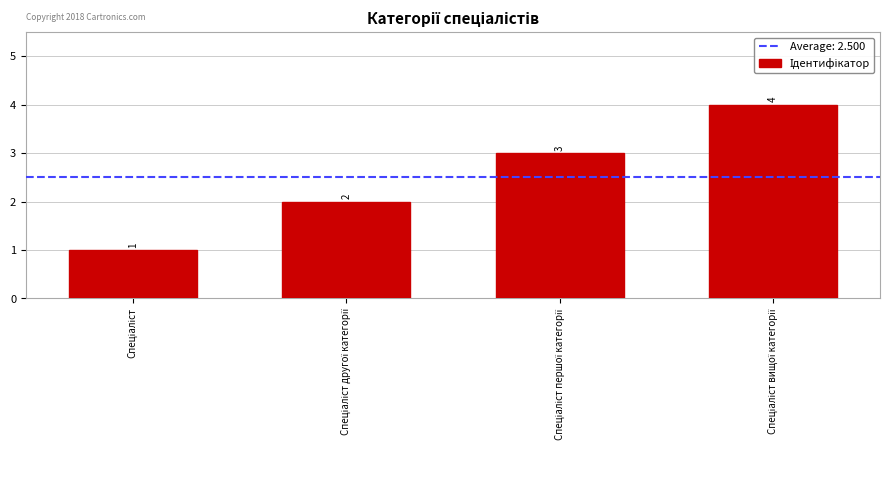

How many bars are there in total?

4